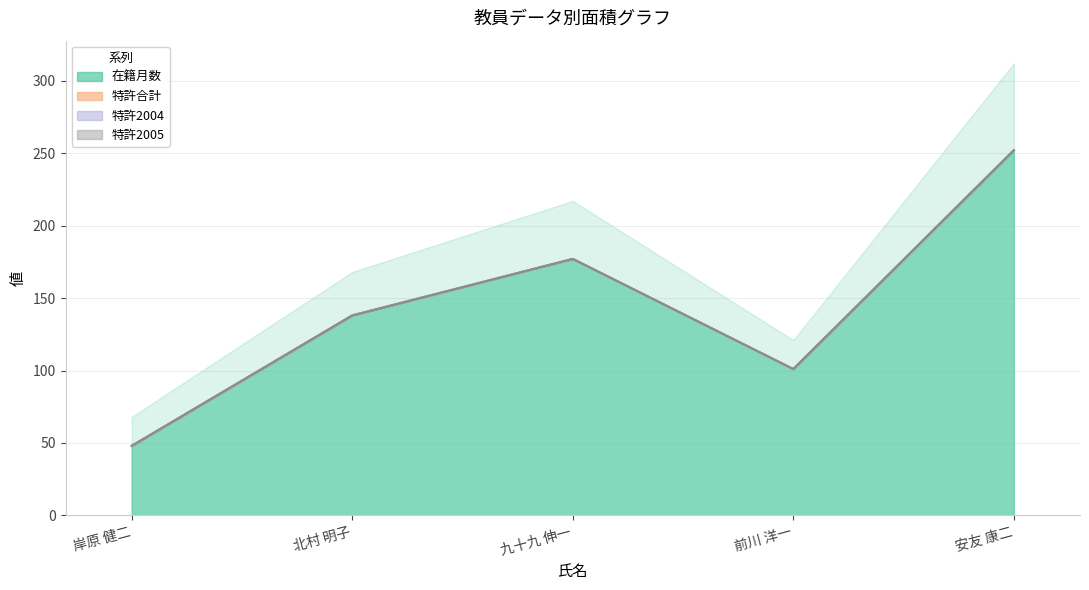

True or false: 特許2005 and 特許2004 cross at least once.

False